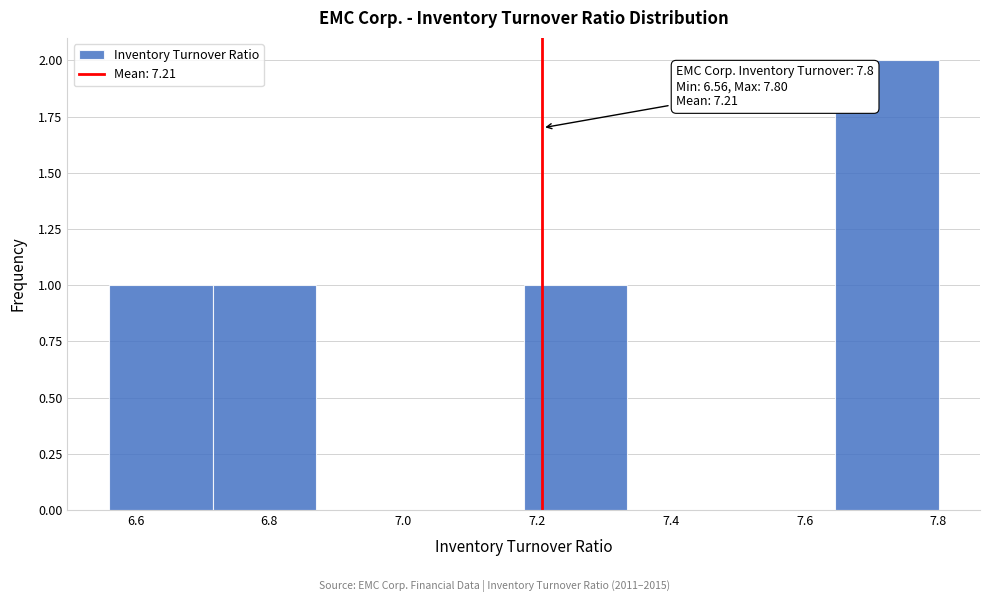

Over which range of the x-axis is the bar tallest?

7.645 to 7.800